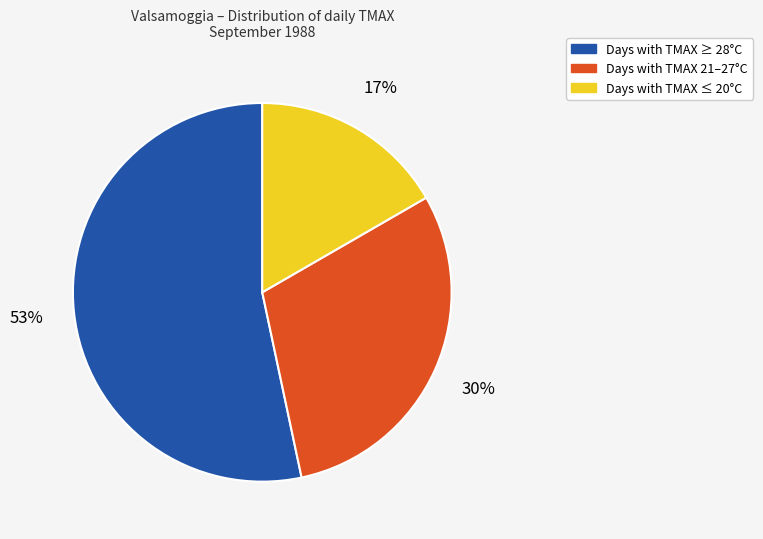

To the nearest percent, what is the average slice percentage?

33%